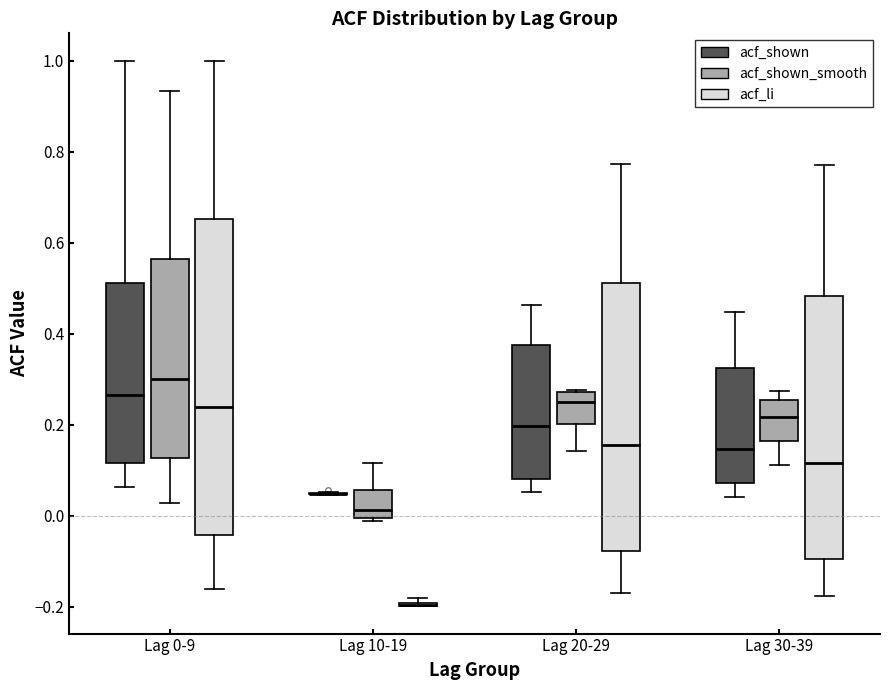

Which box is the tallest, from its lower edge to its upper edge?

Lag 0-9 (acf_li)